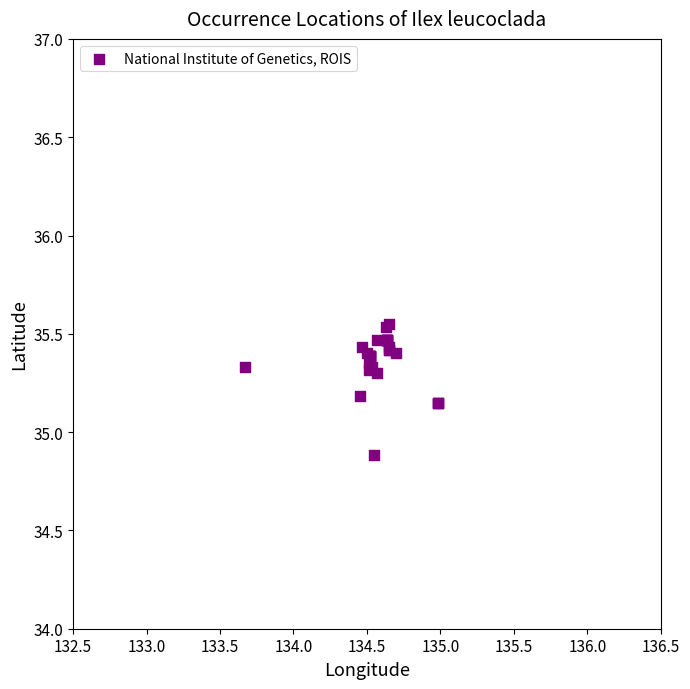

What Y value in the scatter plot is closest to 35?

34.9